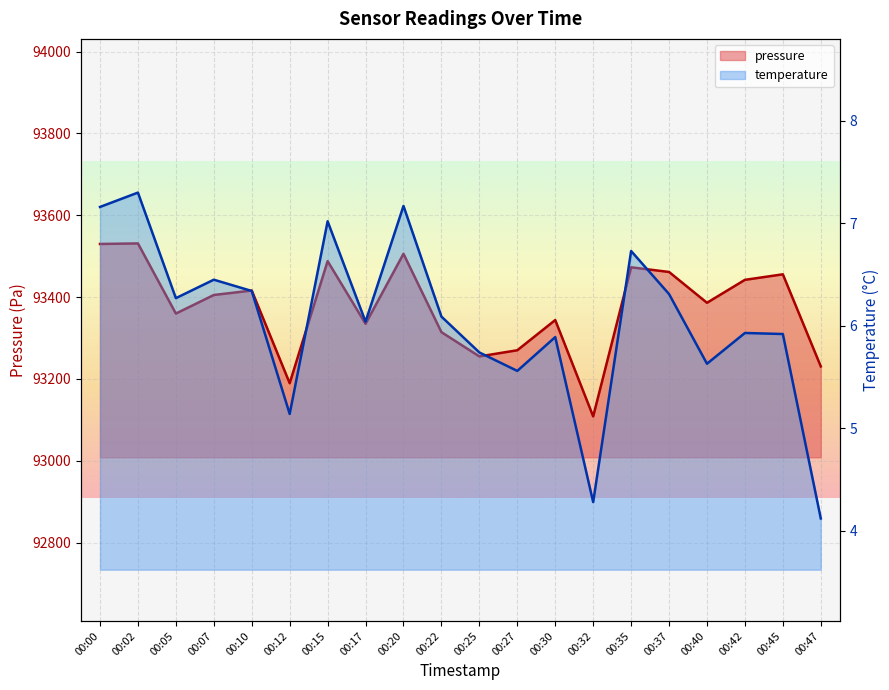

True or false: temperature and pressure intersect in this chart.

False